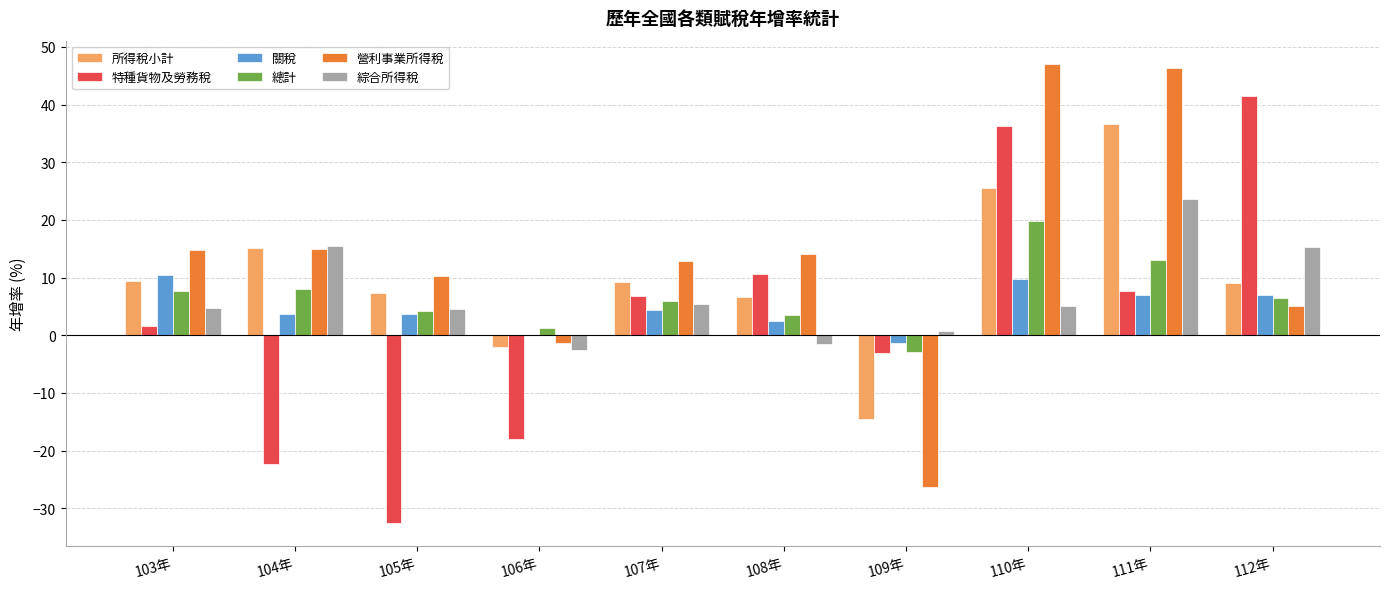

Which series has the largest total across all categories?

營利事業所得稅